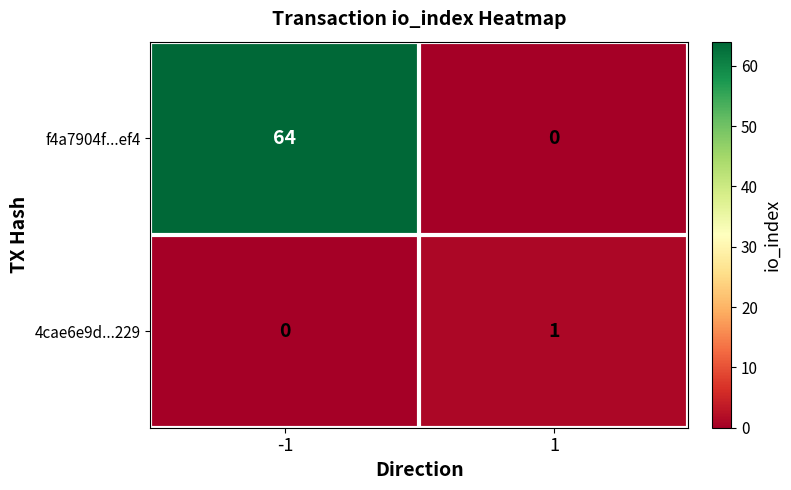

How many categories are shown in the chart?

2